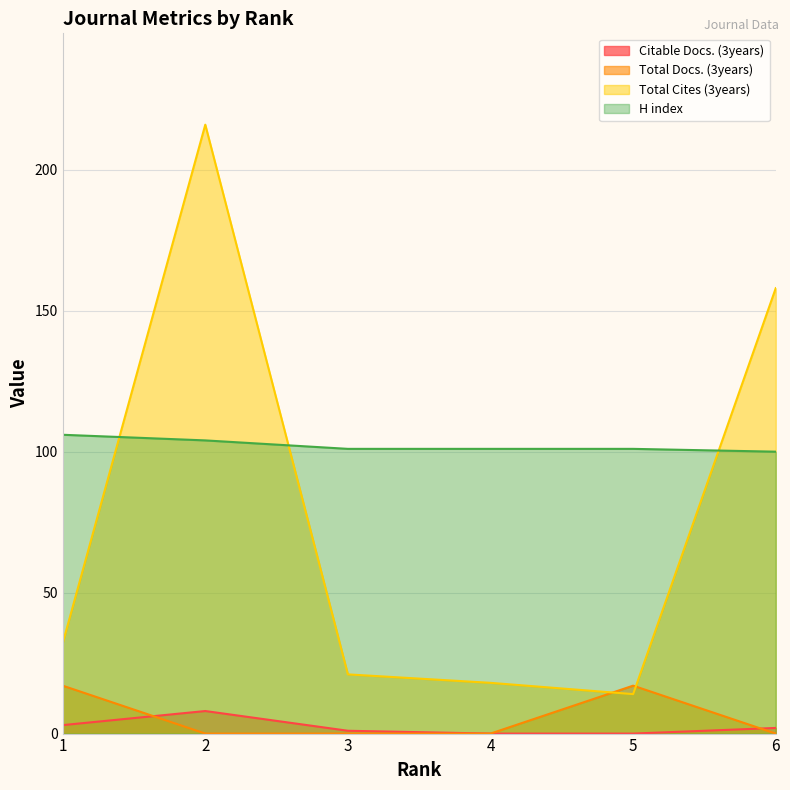

At which category is the sum across all series the highest?

2